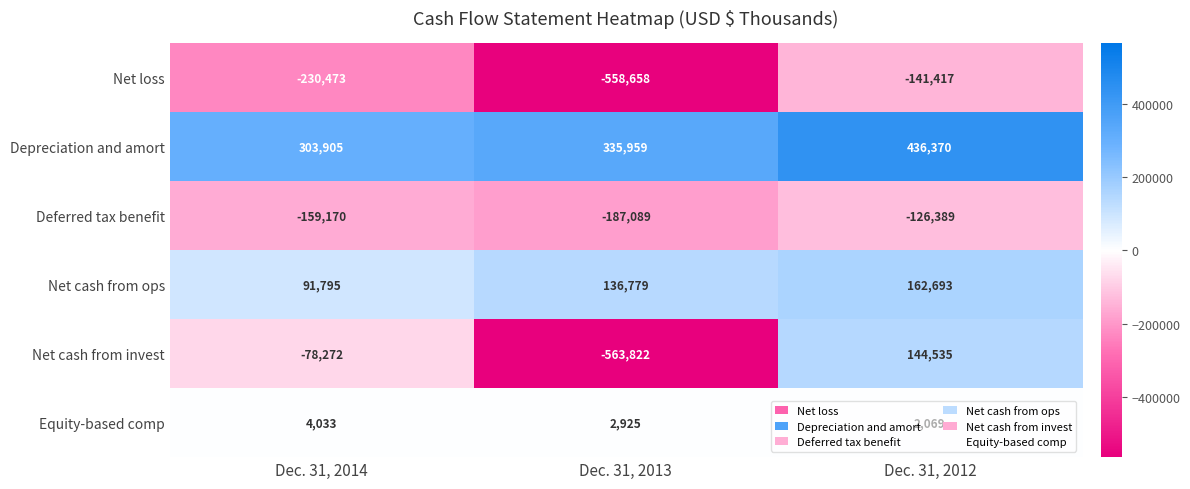

Which series has the widest spread of values?

Net cash from invest